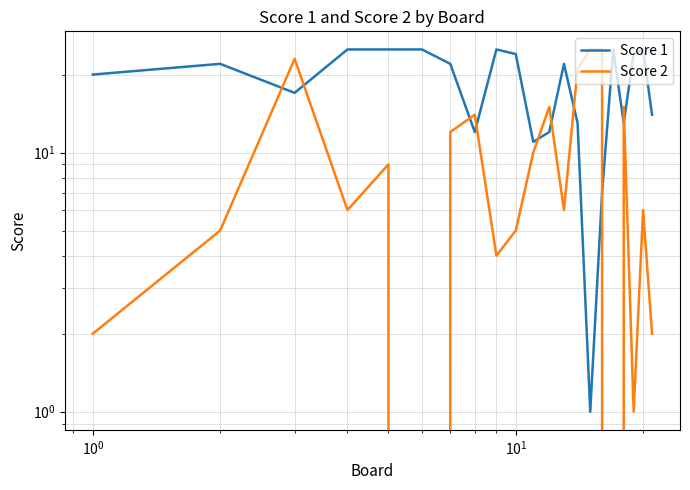

Is the value of Score 1 at 12 greater than the value of Score 2 at 12?

Yes